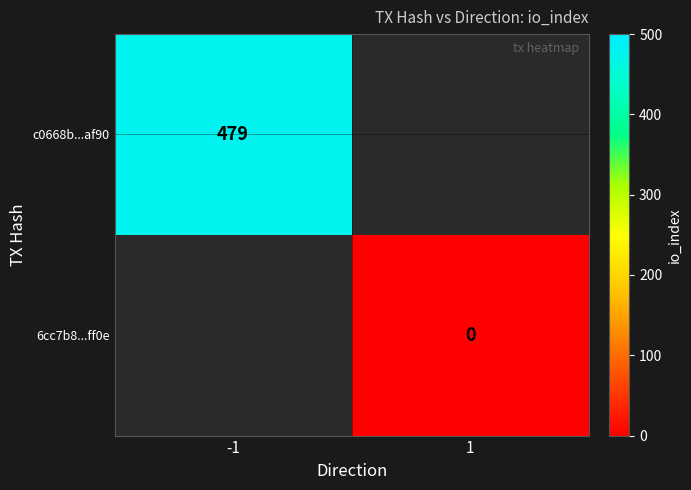

Where is c0668b...af90 nearest to the value 479?

-1